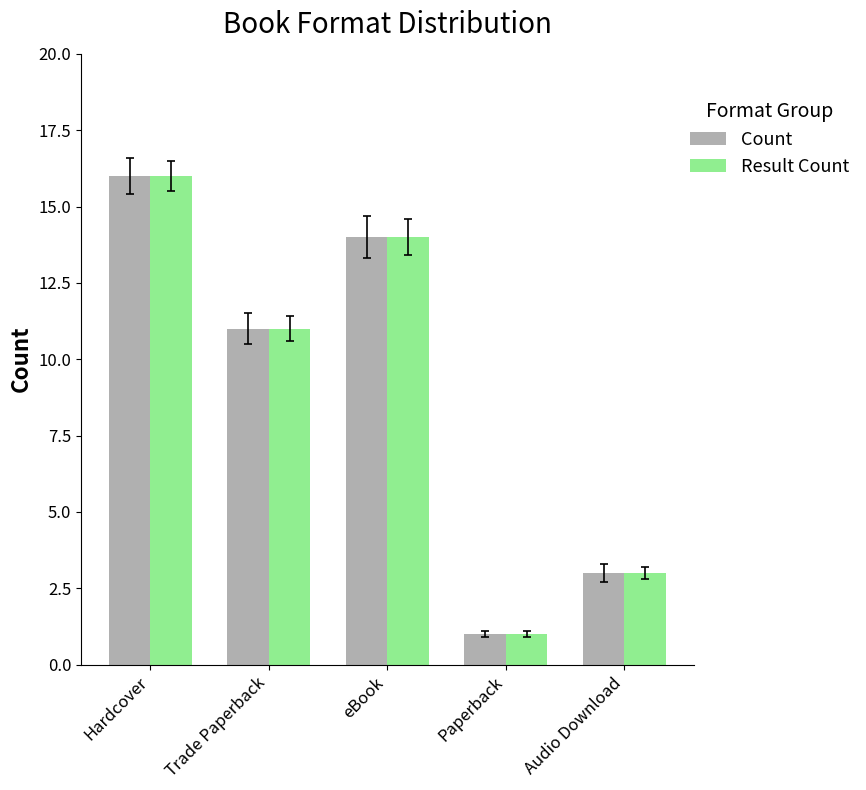

What is the total value across all series at Audio Download?

6